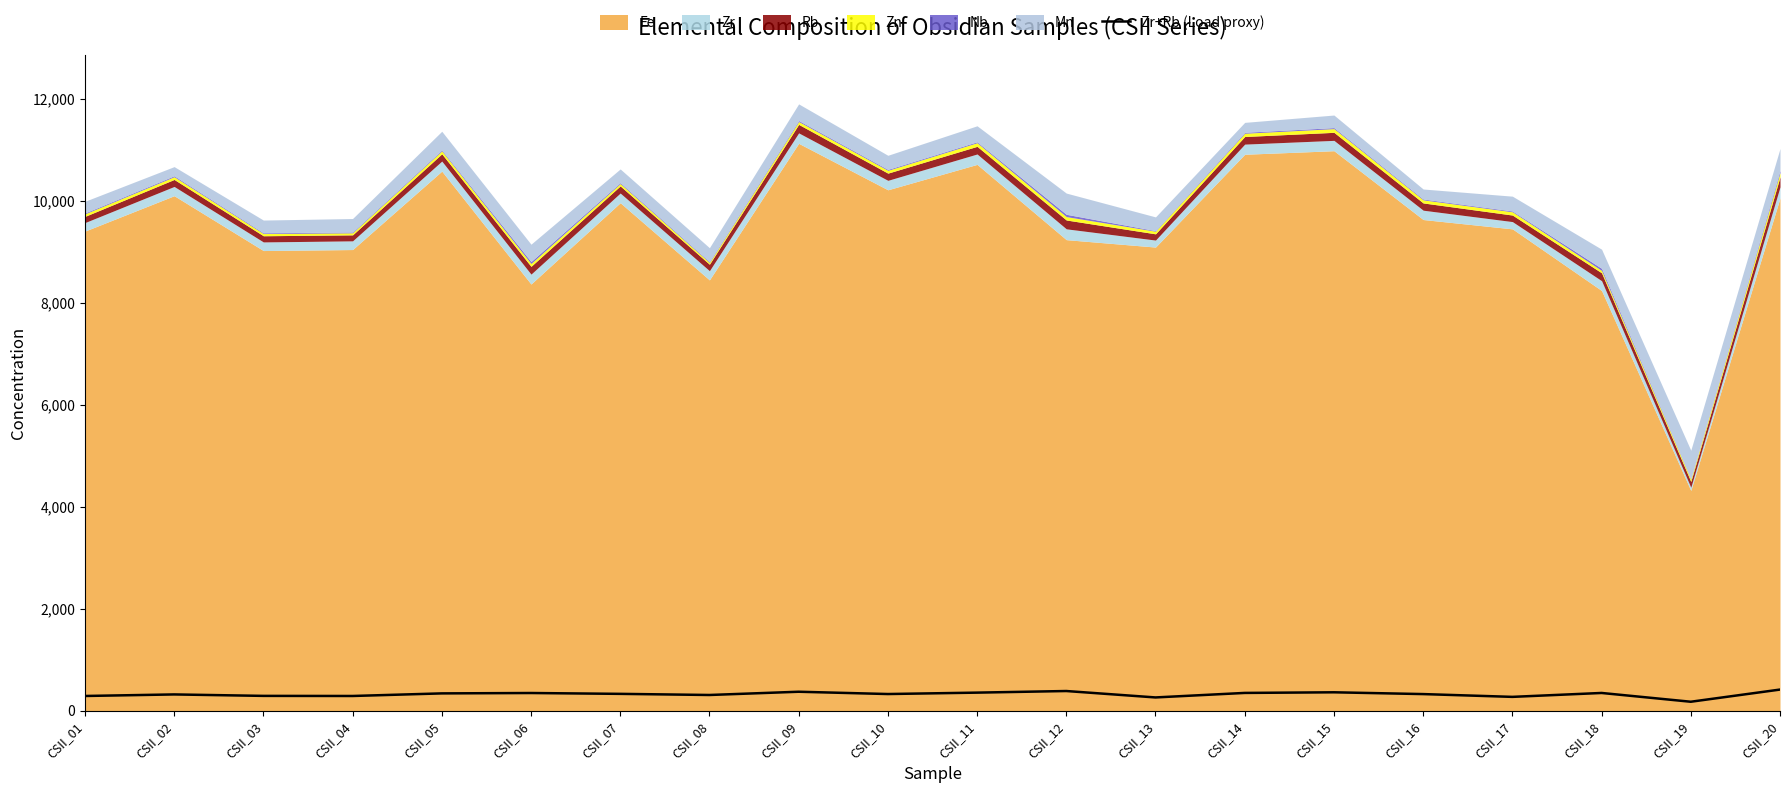

How many points are higher than both their immediate neighbors (excluding endpoints)?

6